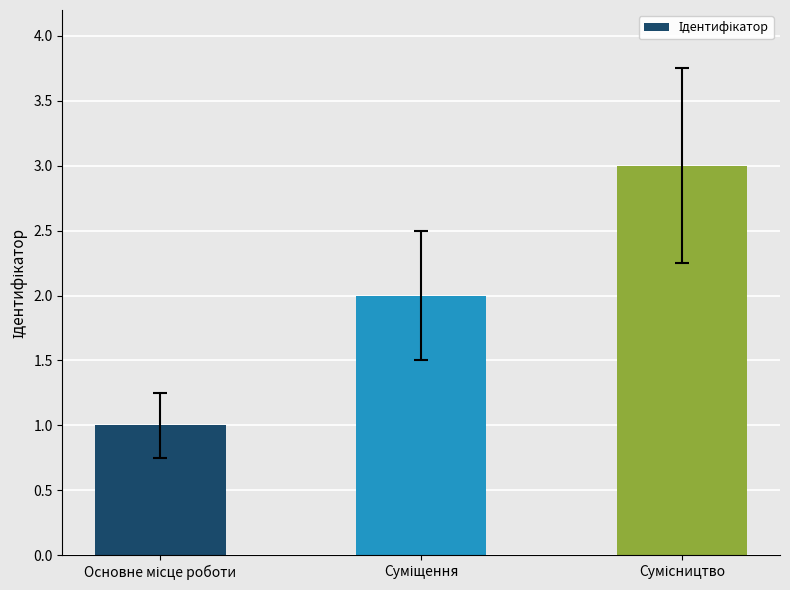

Are the bars horizontal?

No